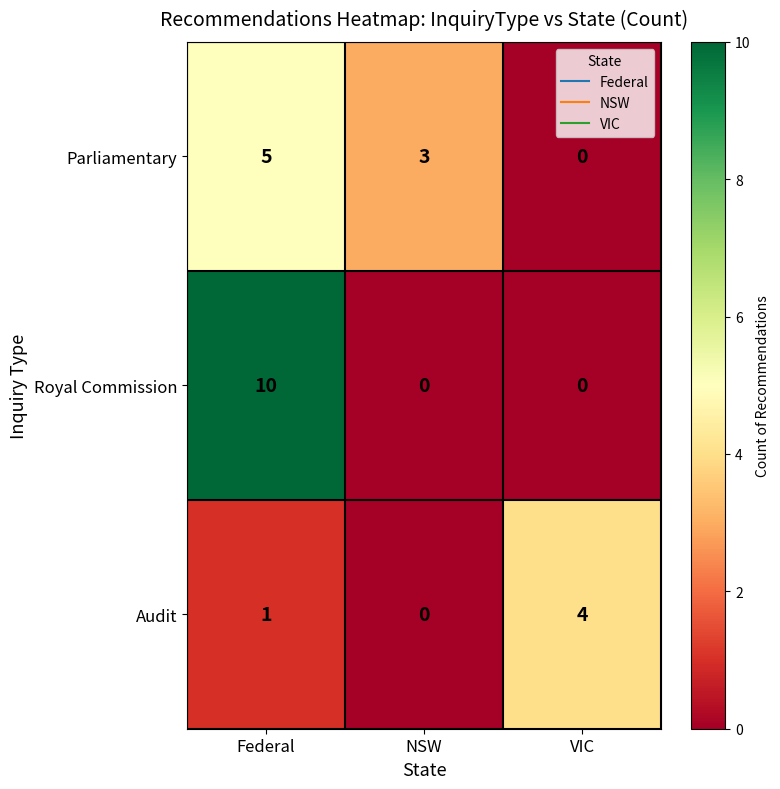

True or false: Royal Commission has a value of 10 at Federal.

True